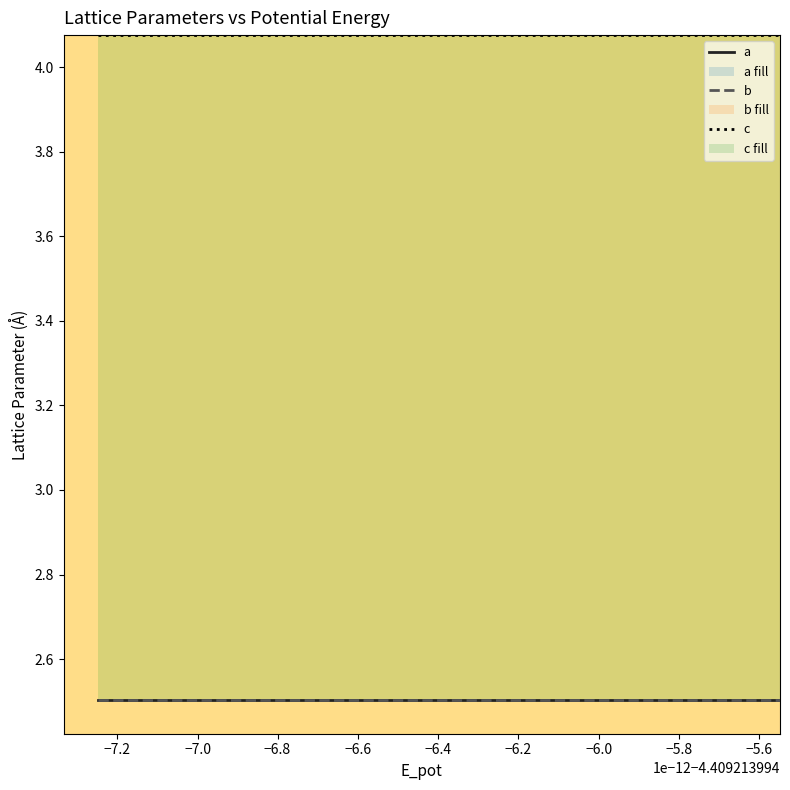

What are all the series names shown in the legend?

a, b, c